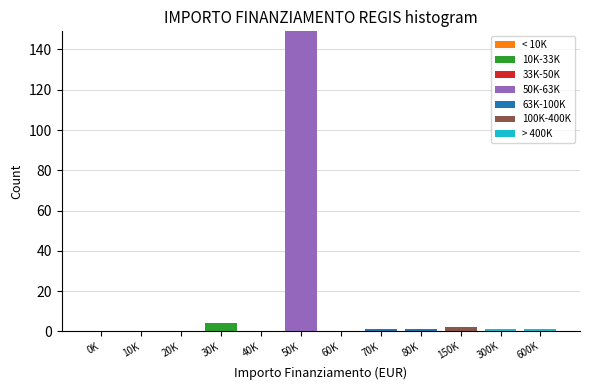

What is the total value across all series at 50K?

149